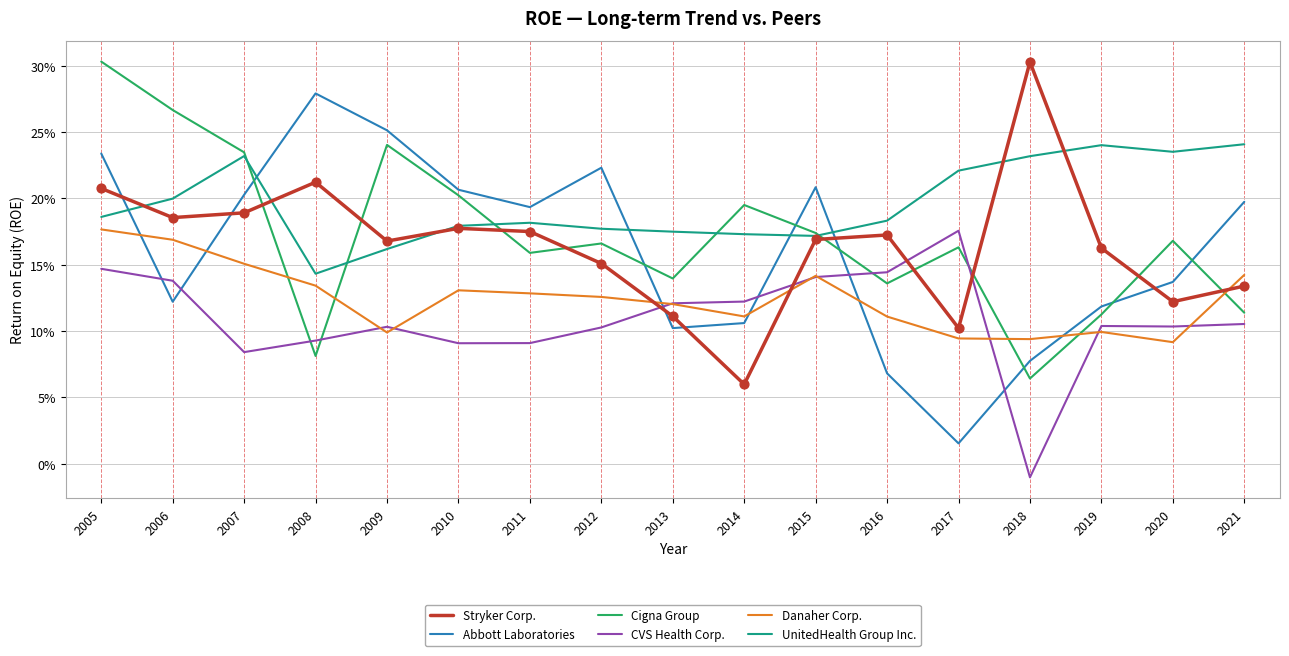

What are all the series names shown in the legend?

Stryker Corp., Abbott Laboratories, Cigna Group, CVS Health Corp., Danaher Corp., UnitedHealth Group Inc.